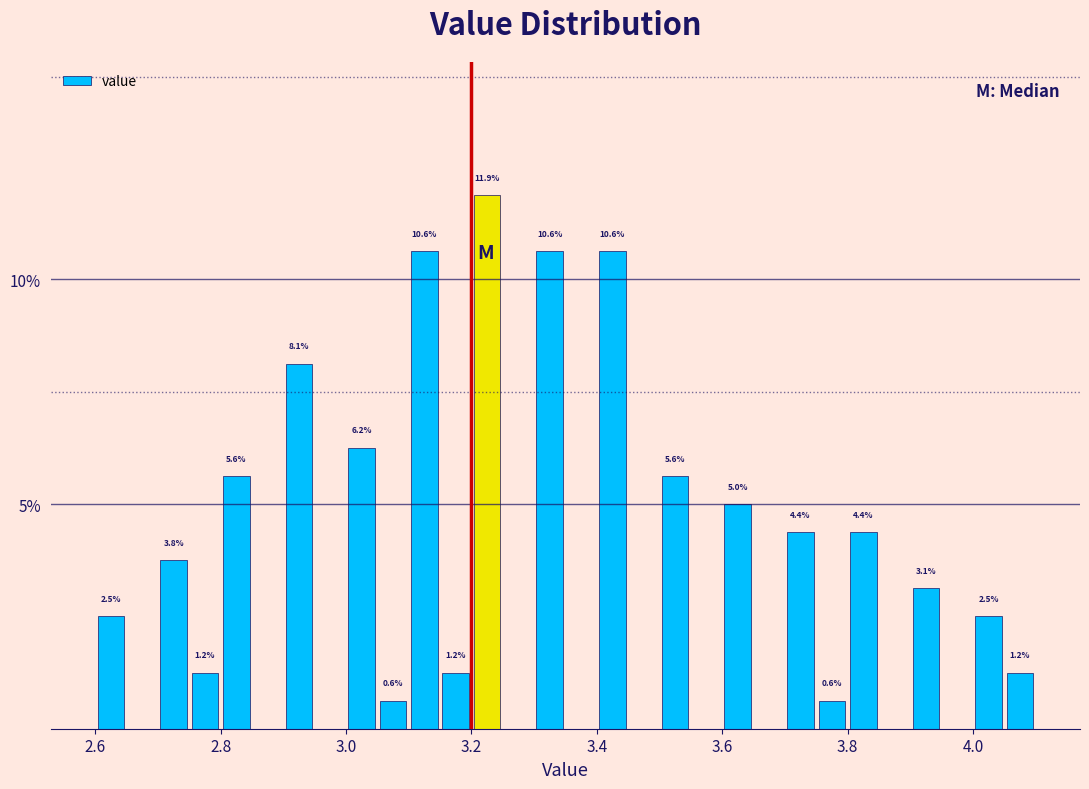

Read against the x-axis, roughly where is the centre of the tallest bar?

3.22